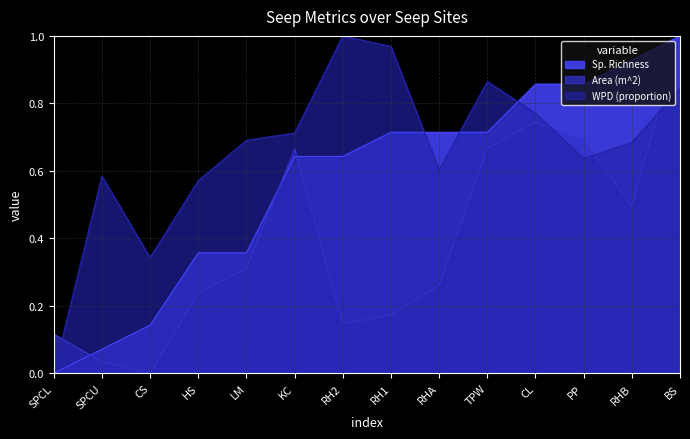

Which series has the largest total across all categories?

WPD (proportion)